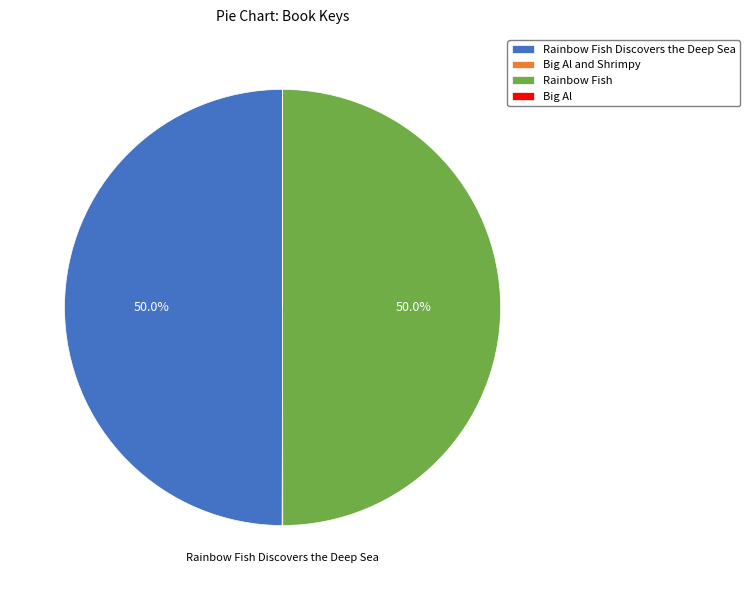

What is the smallest slice in the pie chart?

Big Al